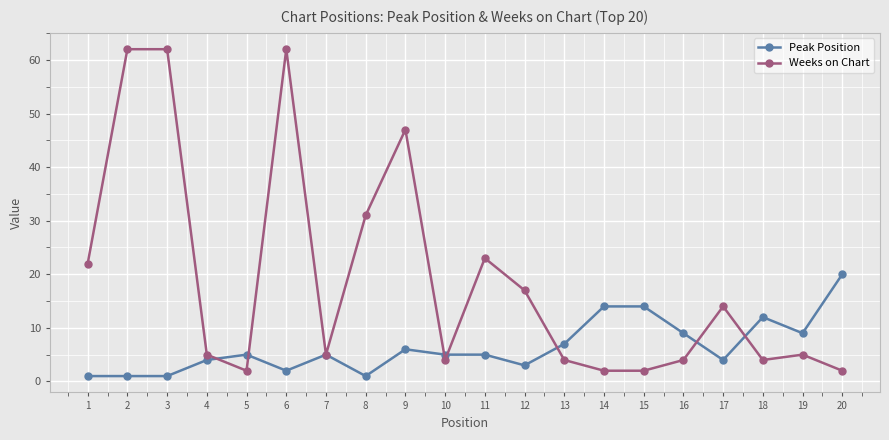

What is the greatest value displayed?

62